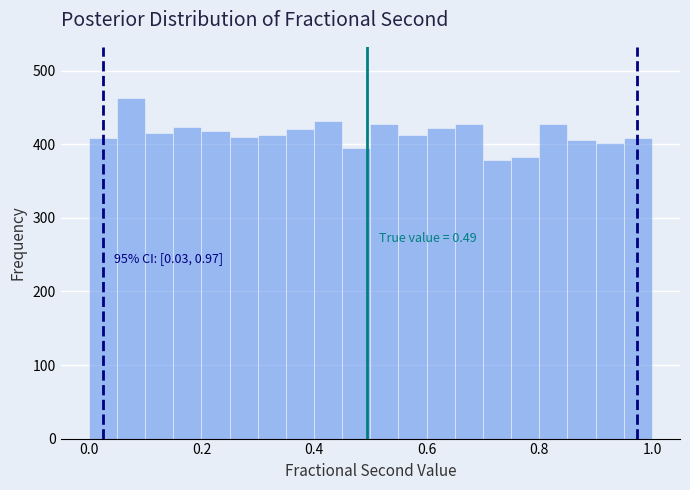

Around what value on the x-axis is the tallest bar? Give the approximate position of its centre, as read against the axis.

0.08